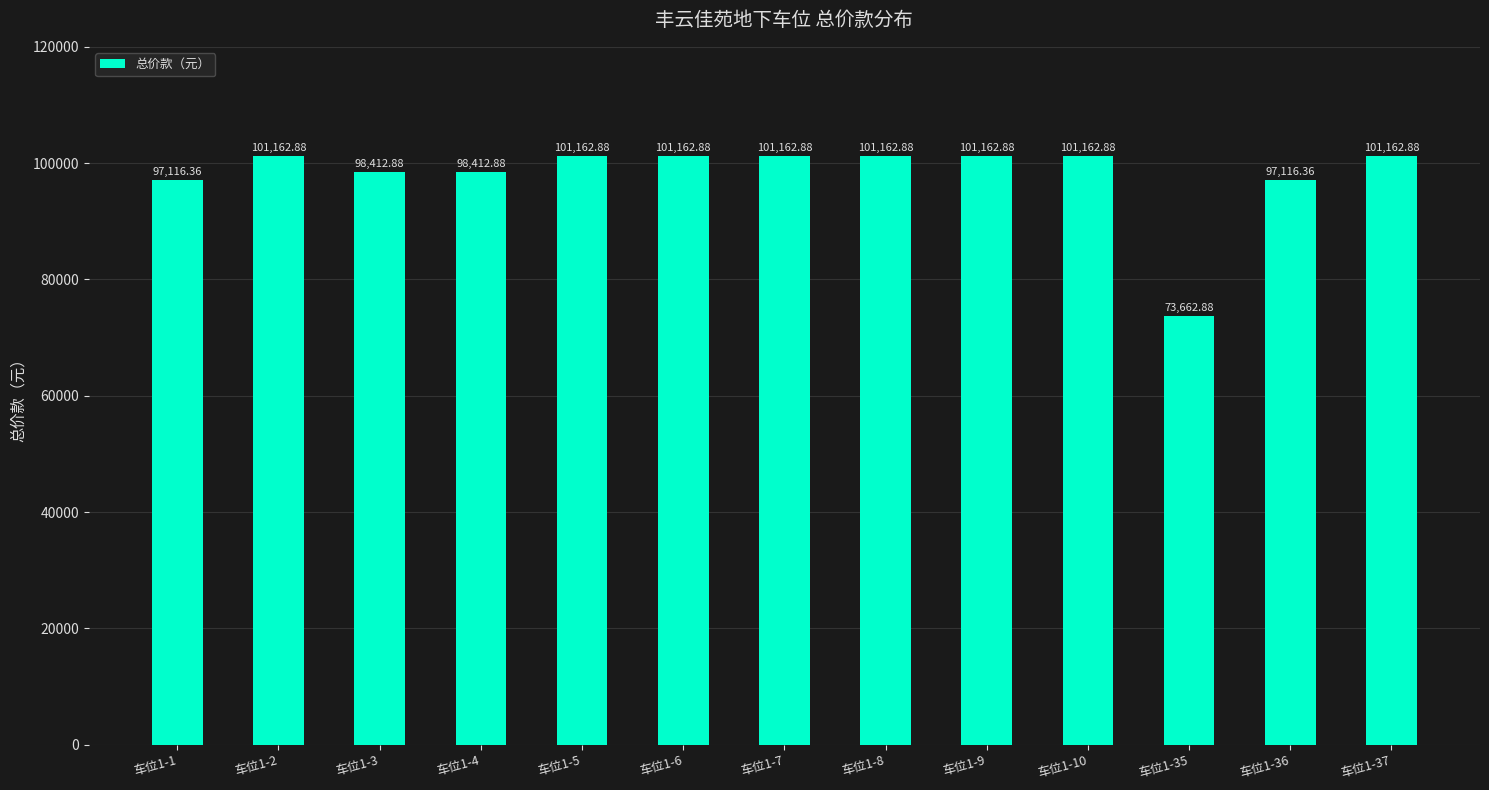

What is the average value?

98001.9